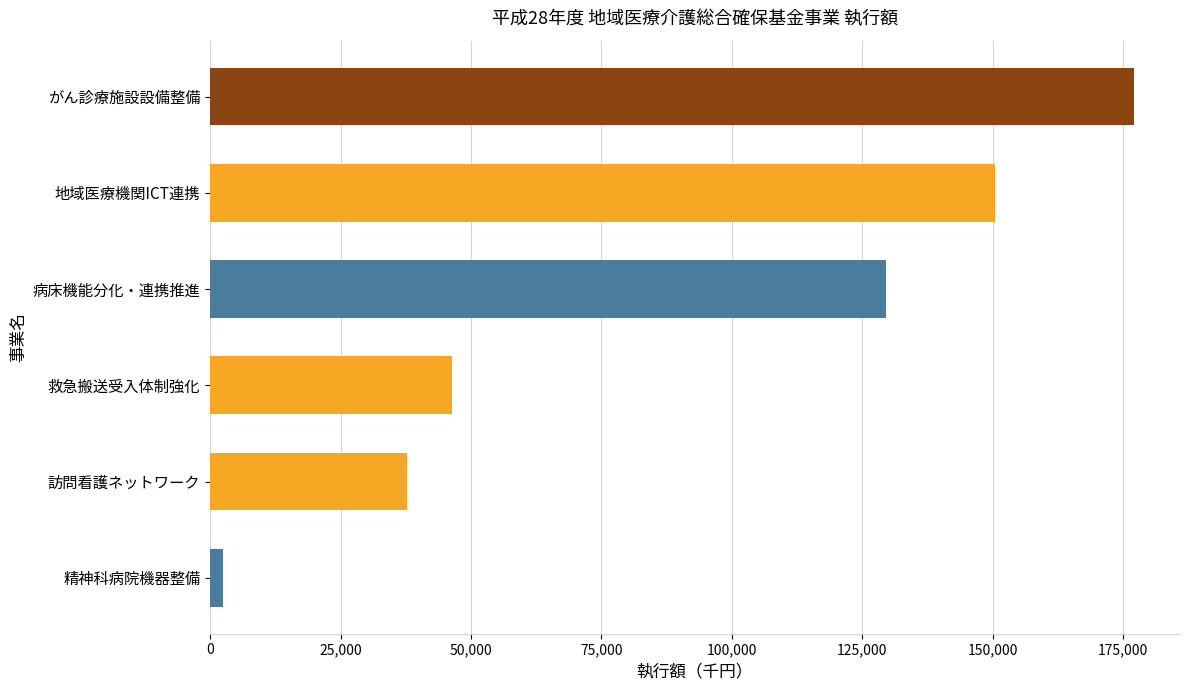

What is the change in value from 救急搬送受入体制強化 to がん診療施設設備整備?

+130560